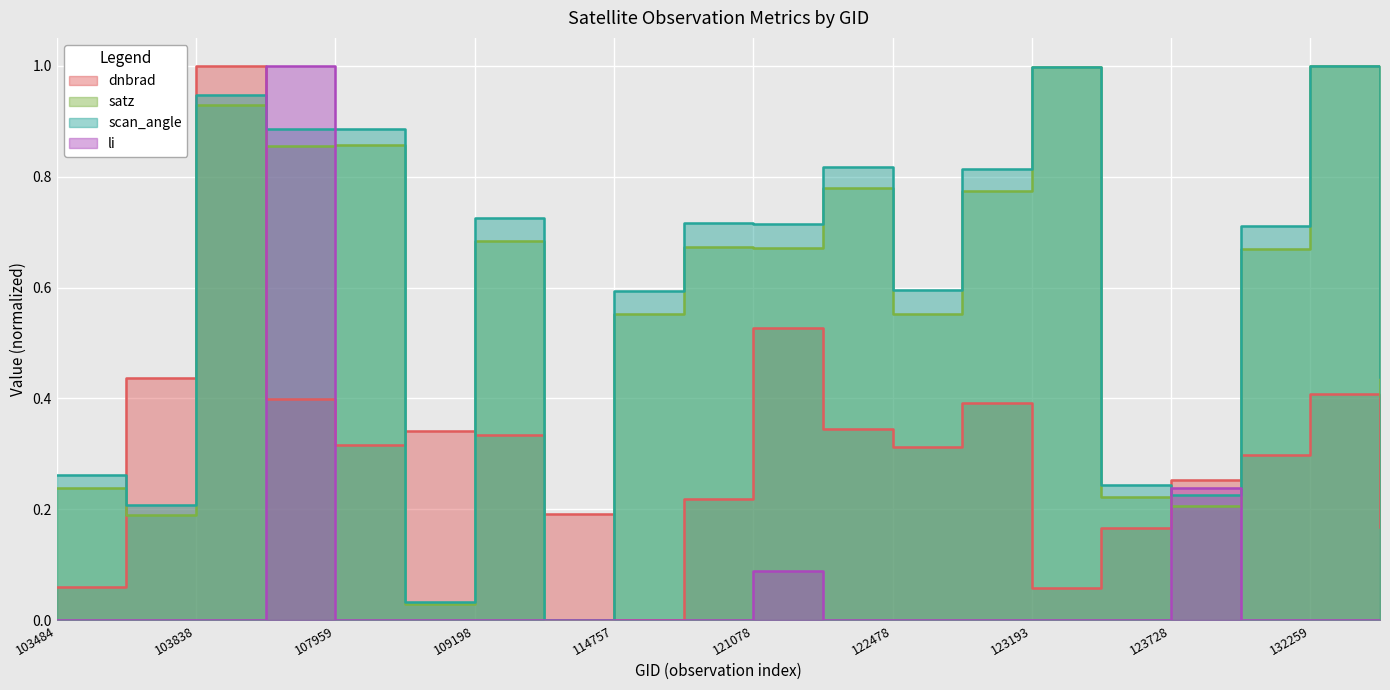

Between which two adjacent categories do dnbrad and satz first intersect?

103484 and 103601